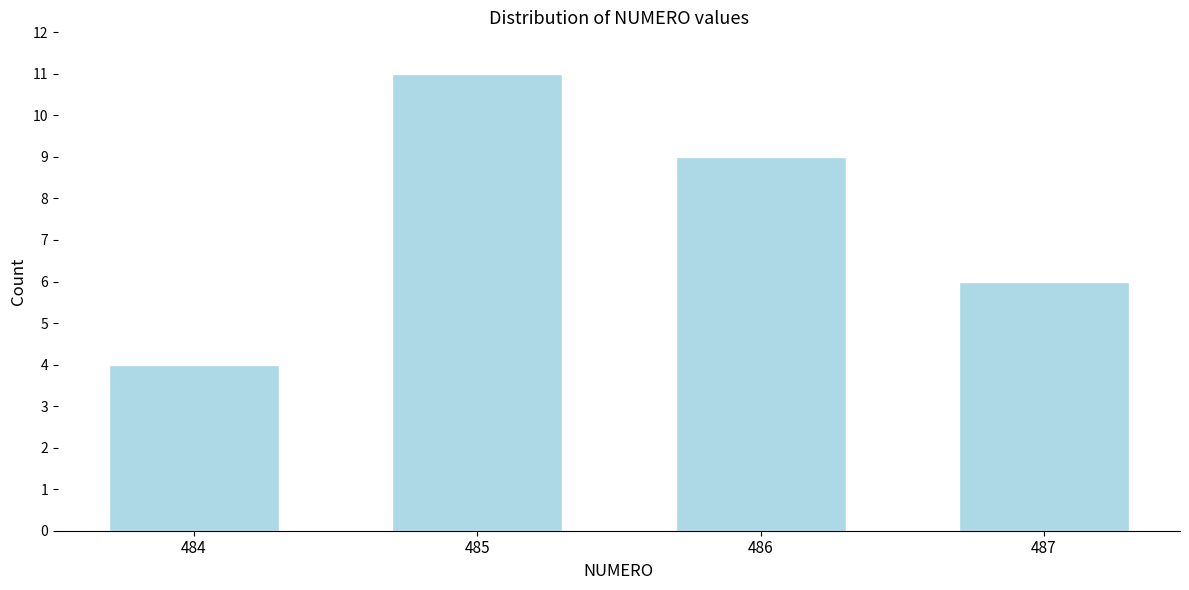

Reading left to right, list all the values displayed in this chart.

484=4	485=11	486=9	487=6